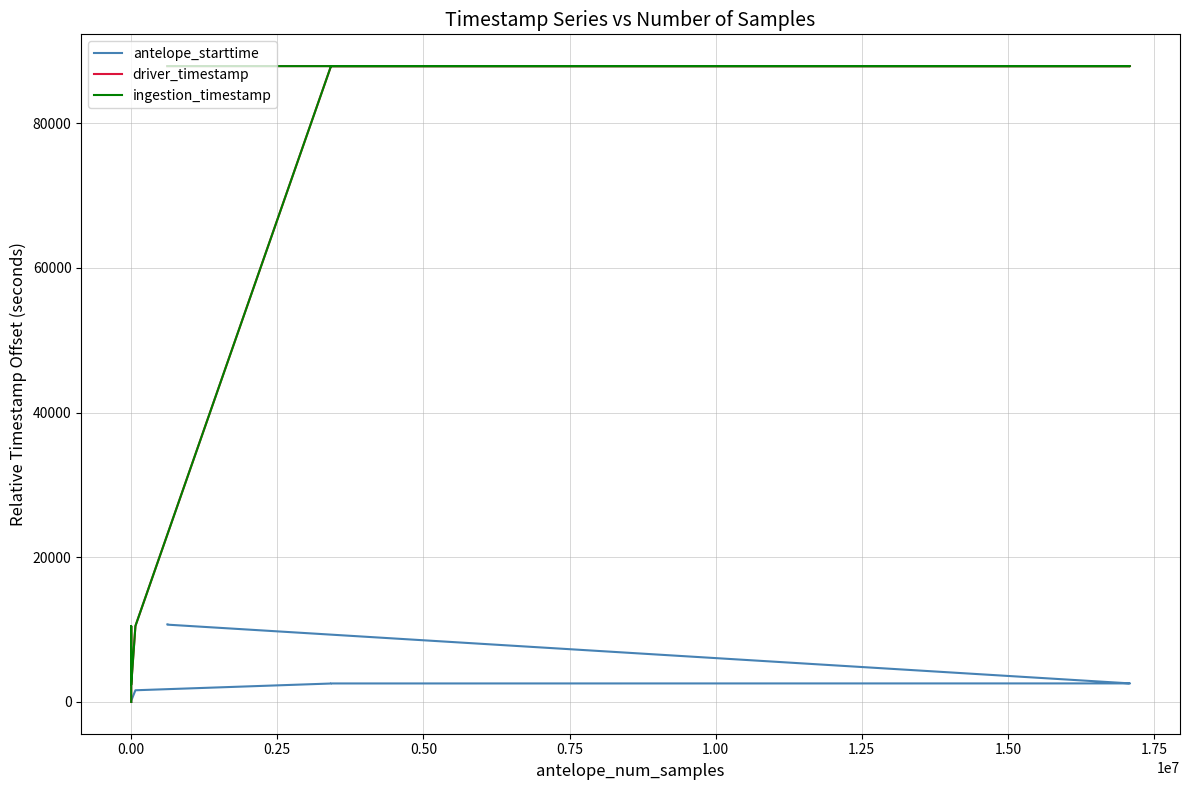

What are all the series names shown in the legend?

antelope_starttime, driver_timestamp, ingestion_timestamp